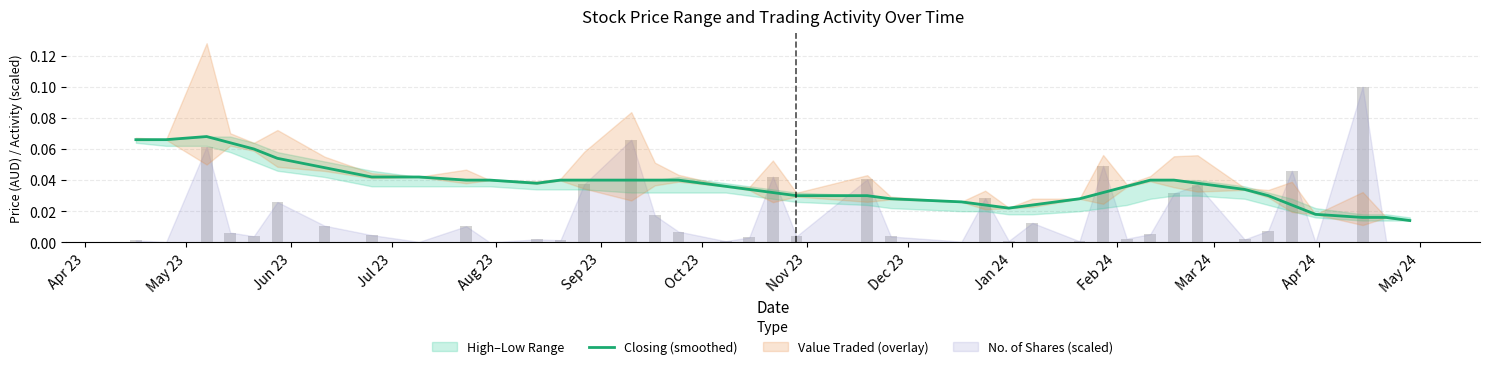

Are the bars grouped side by side (vs. stacked)?

No